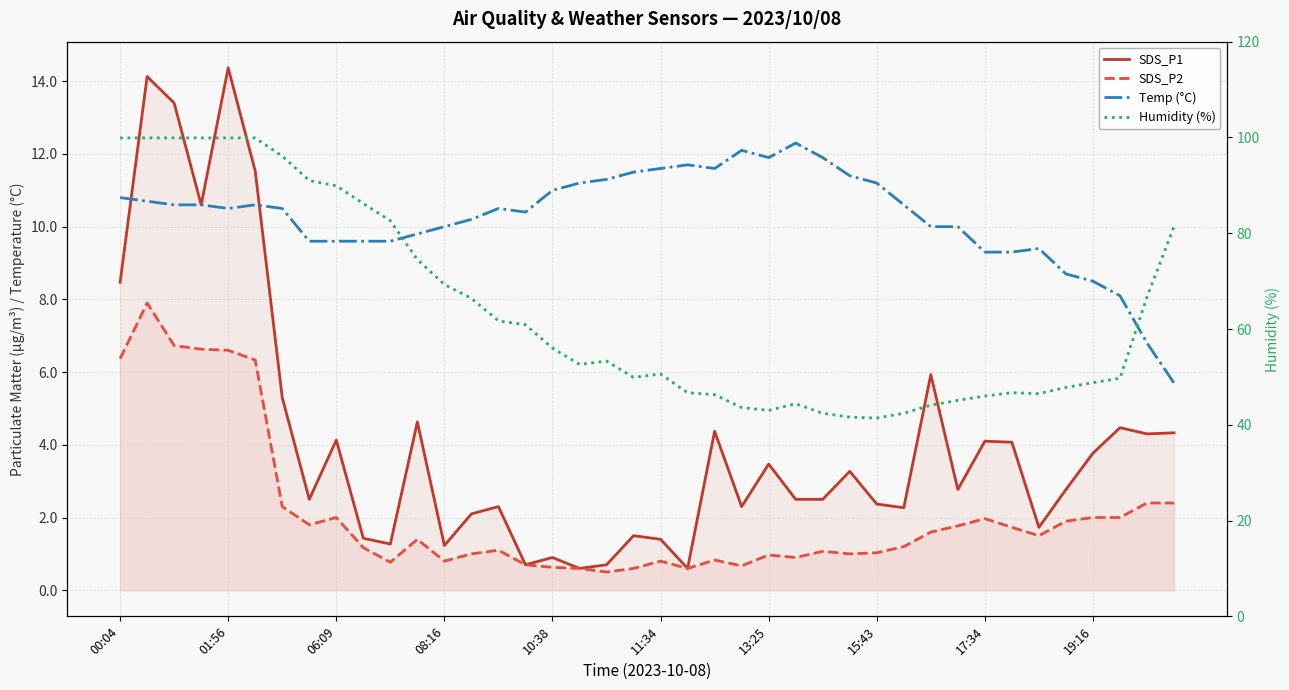

The SDS_P2 series shows 0.7 at 23. True or false?

True